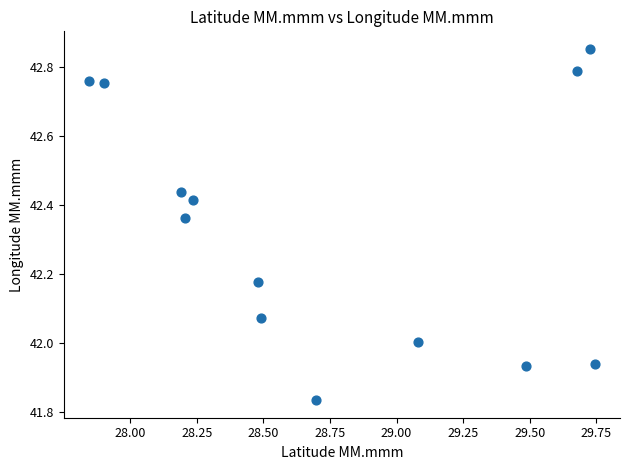

What is the range of Y values (max minus min)?

1.0